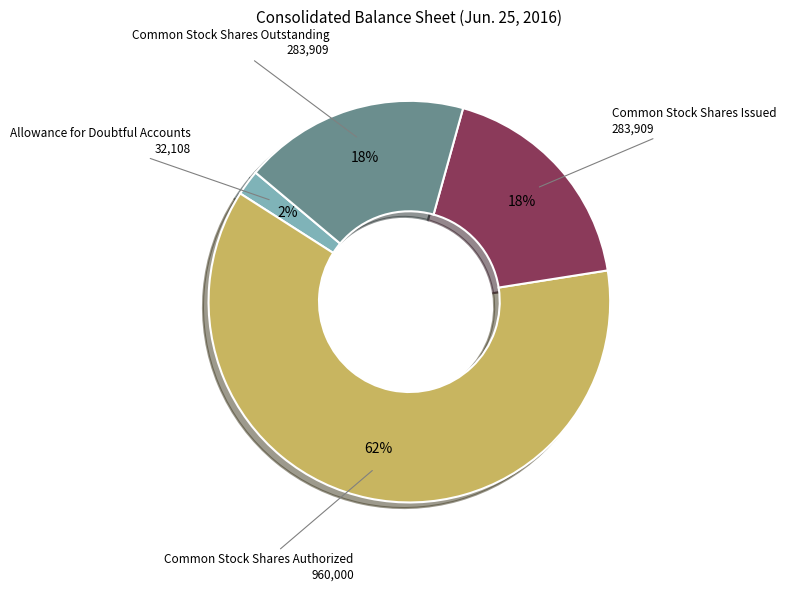

To the nearest percent, what is the average slice percentage?

25%